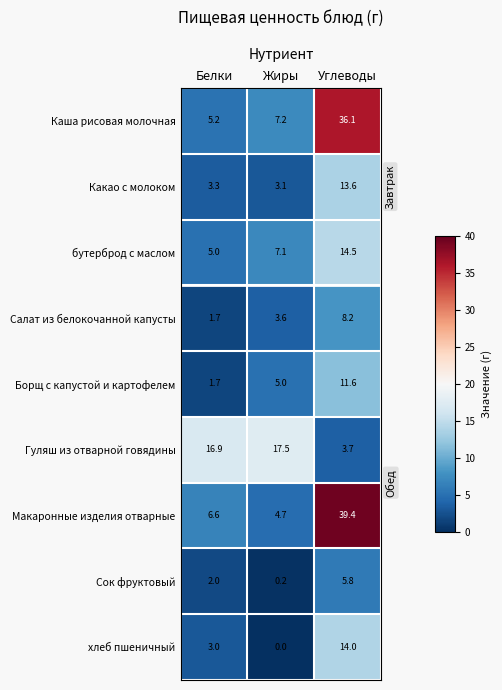

Reading left to right, transcribe all the data shown in this chart.

Каша рисовая молочная: 5.2	7.2	36.1
Какао с молоком: 3.3	3.1	13.6
бутерброд с маслом: 5.0	7.1	14.5
Салат из белокочанной капусты: 1.7	3.6	8.2
Борщ с капустой и картофелем: 1.7	5.0	11.6
Гуляш из отварной говядины: 16.9	17.5	3.7
Макаронные изделия отварные: 6.6	4.7	39.4
Сок фруктовый: 2.0	0.2	5.8
хлеб пшеничный: 3.0	0.0	14.0